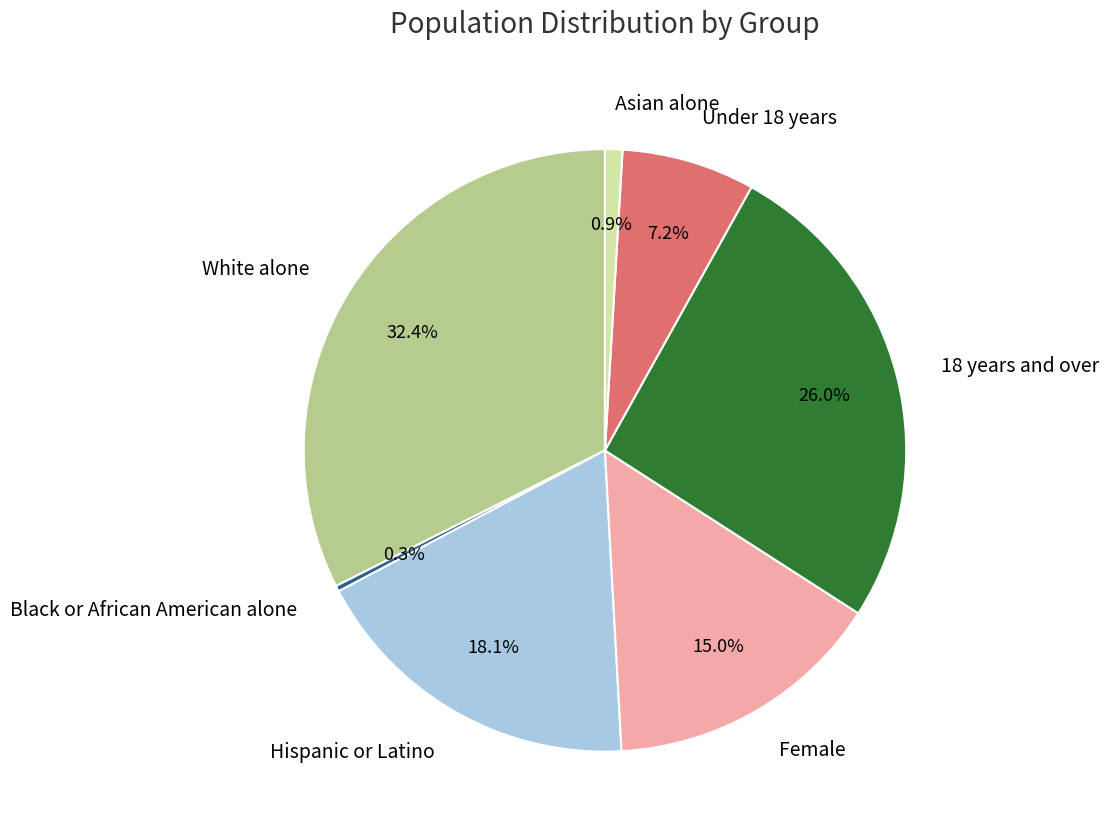

Does Under 18 years account for over 50% of the chart?

No